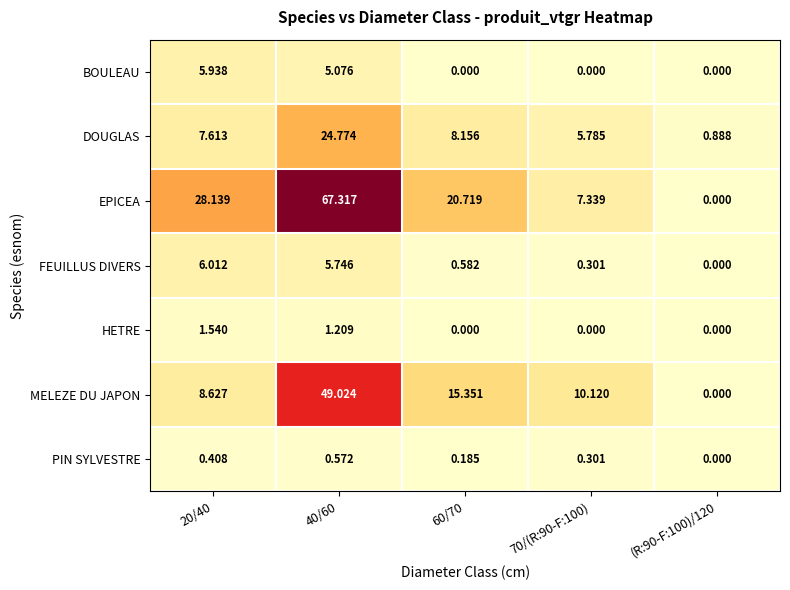

How many distinct data groups are displayed?

7